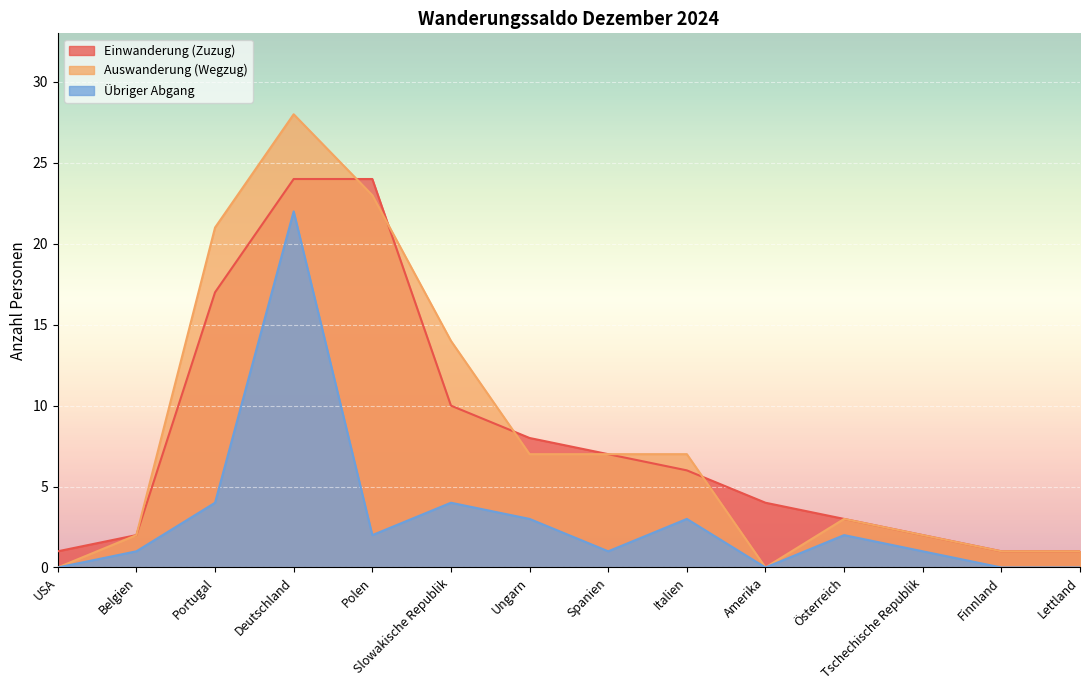

Reading left to right, extract all data points from this chart.

Einwanderung (Zuzug): USA=1	Belgien=2	Portugal=17	Deutschland=24	Polen=24	Slowakische Republik=10	Ungarn=8	Spanien=7	Italien=6	Amerika=4	Österreich=3	Tschechische Republik=2	Finnland=1	Lettland=1
Auswanderung (Wegzug): USA=0	Belgien=2	Portugal=21	Deutschland=28	Polen=23	Slowakische Republik=14	Ungarn=7	Spanien=7	Italien=7	Amerika=0	Österreich=3	Tschechische Republik=2	Finnland=1	Lettland=1
Übriger Abgang: USA=0	Belgien=1	Portugal=4	Deutschland=22	Polen=2	Slowakische Republik=4	Ungarn=3	Spanien=1	Italien=3	Amerika=0	Österreich=2	Tschechische Republik=1	Finnland=0	Lettland=0